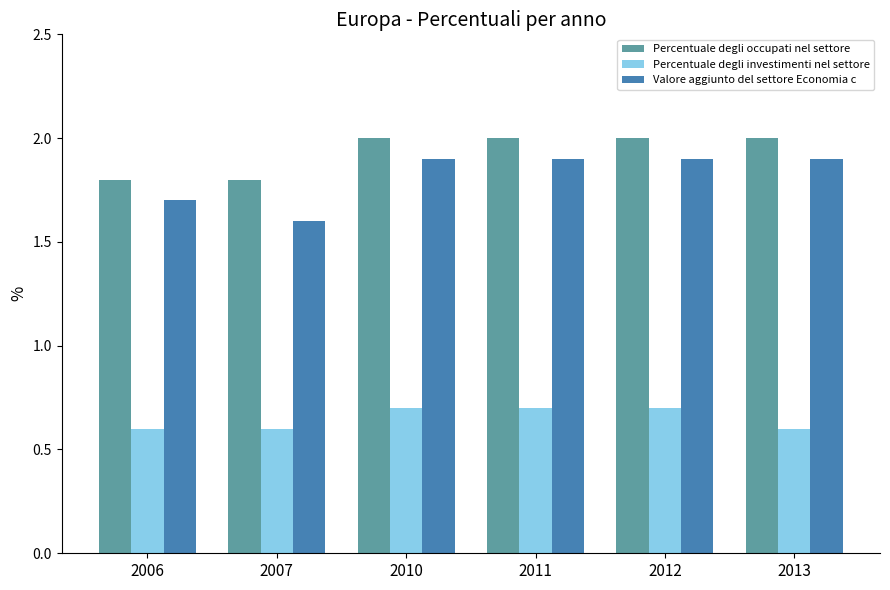

True or false: Percentuale degli occupati nel settore has a value of 2.0 at 2013.

True